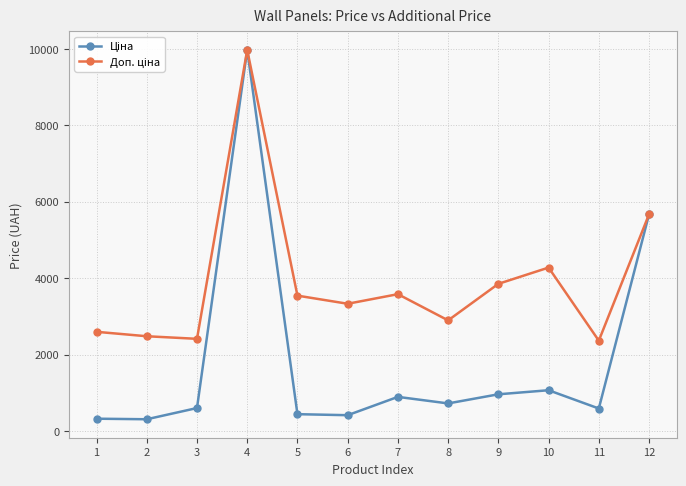

What is the greatest value displayed?

9975.0